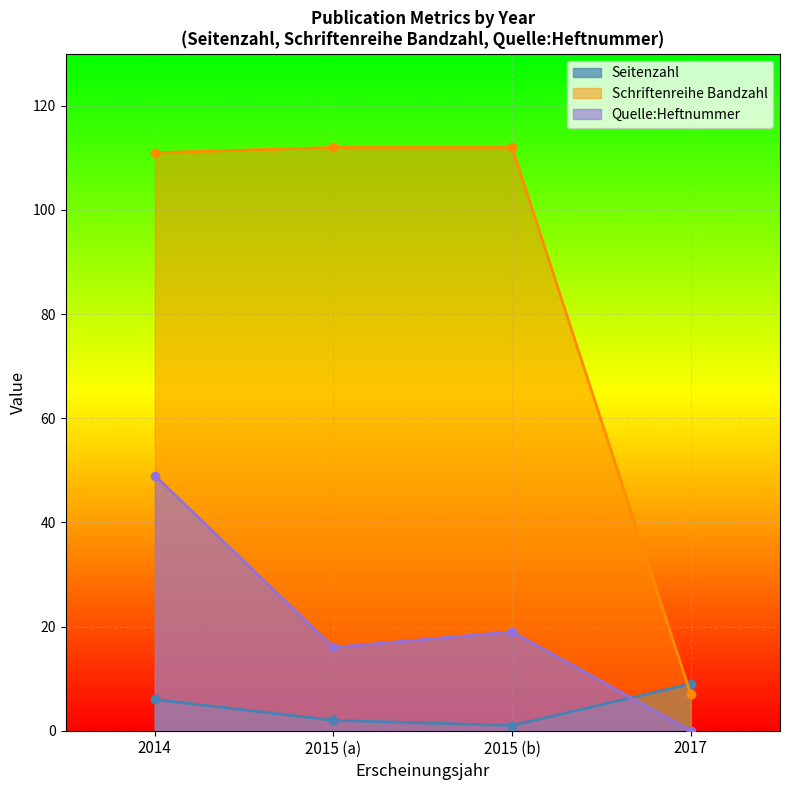

List the series in order of their peak value, lowest first.

Seitenzahl, Quelle:Heftnummer, Schriftenreihe Bandzahl